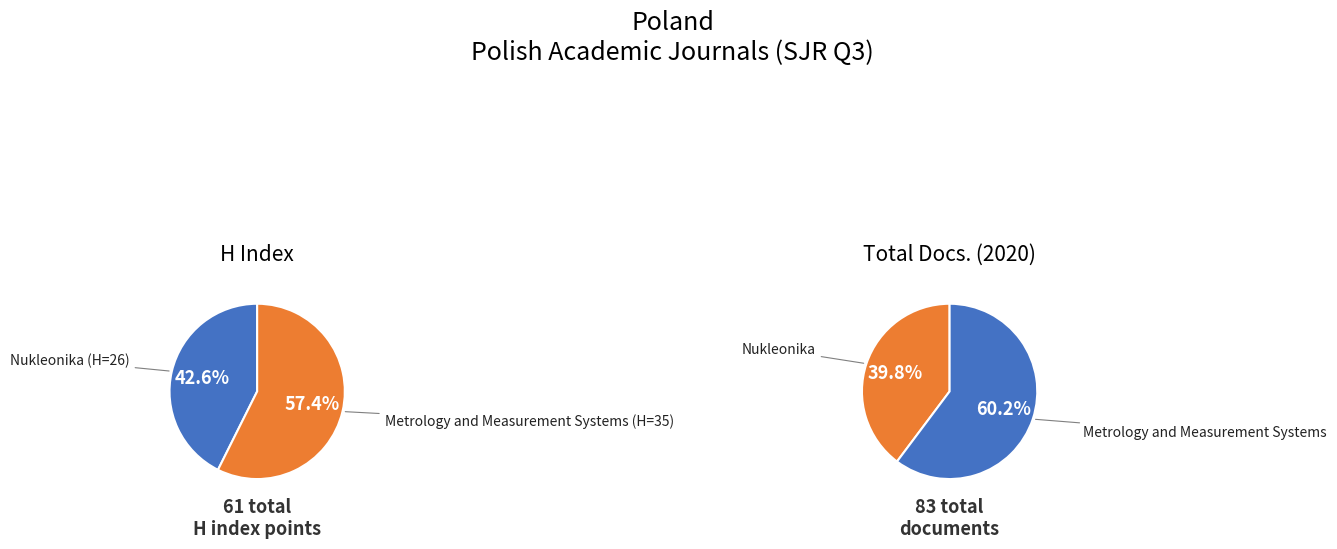

True or false: Nukleonika accounts for 52% of the total.

False